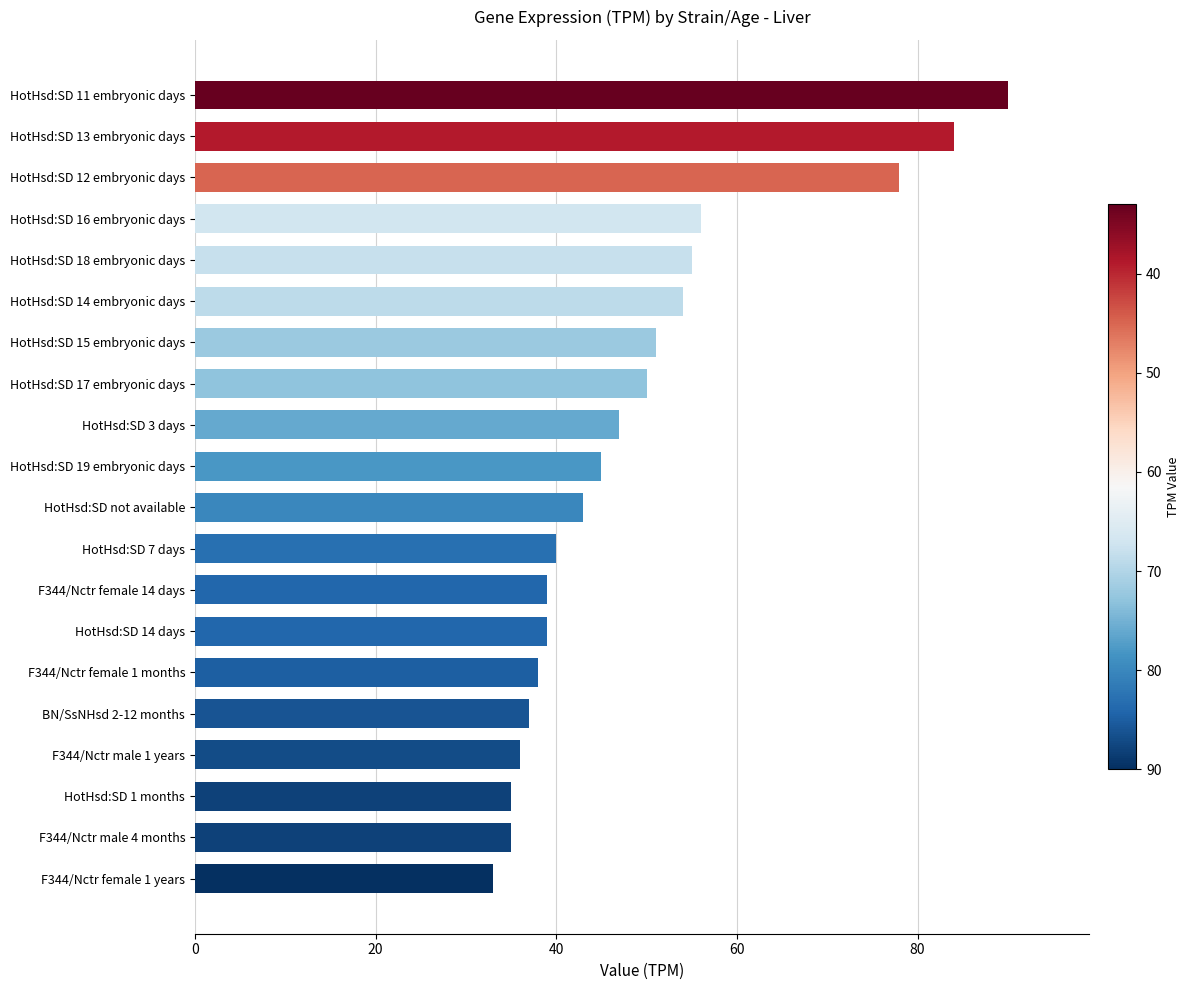

What is the change in value from HotHsd:SD 18 embryonic days to HotHsd:SD 15 embryonic days?

-4